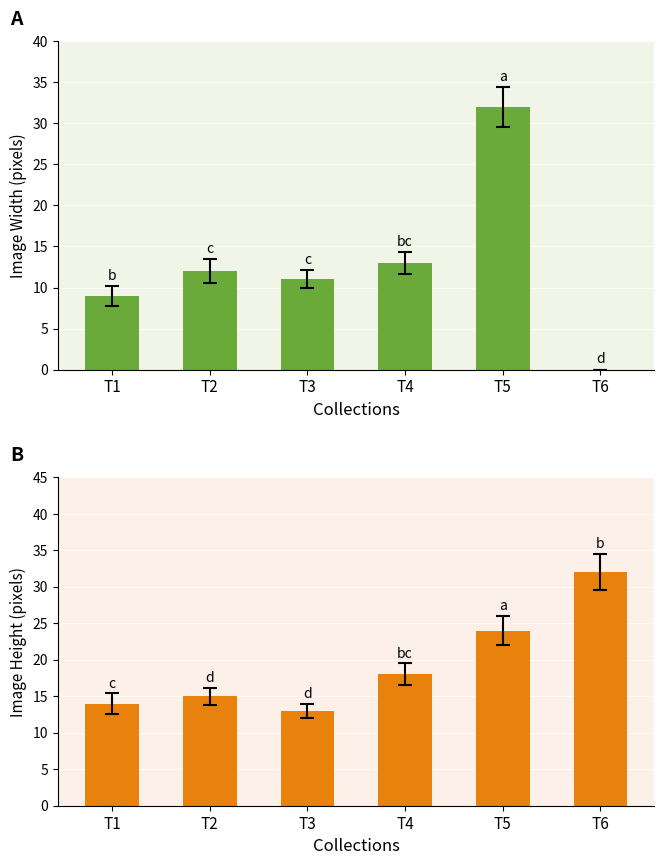

How many categories are shown in the chart?

6